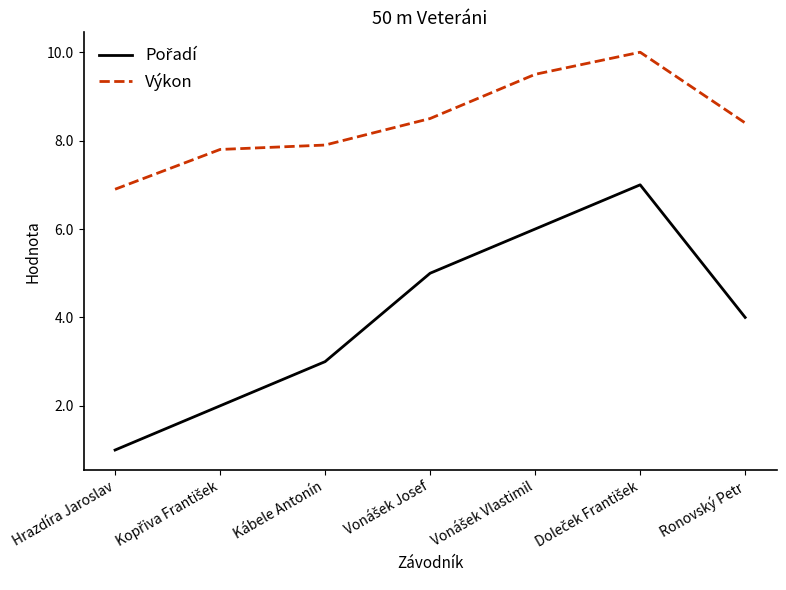

What is the minimum value shown in the chart?

1.0